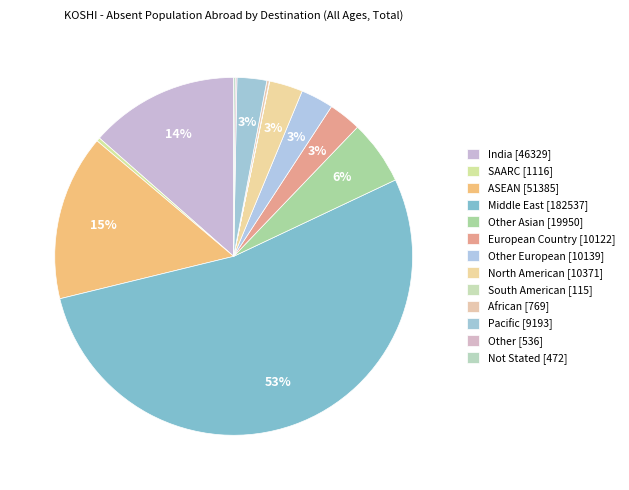

To the nearest percent, what is the difference between the largest and smallest slice percentages?

53%